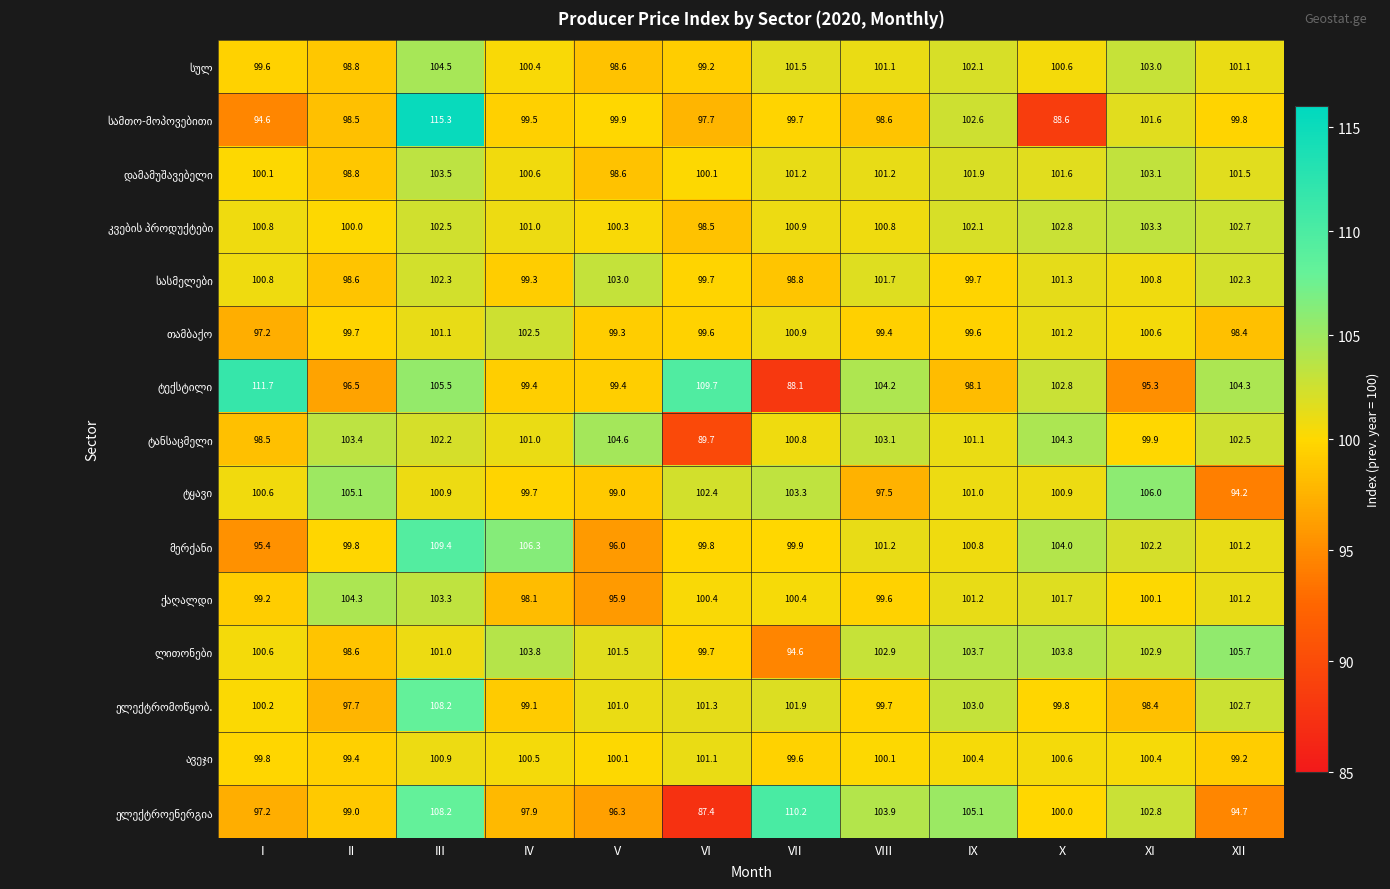

How many data points does each series have?

12